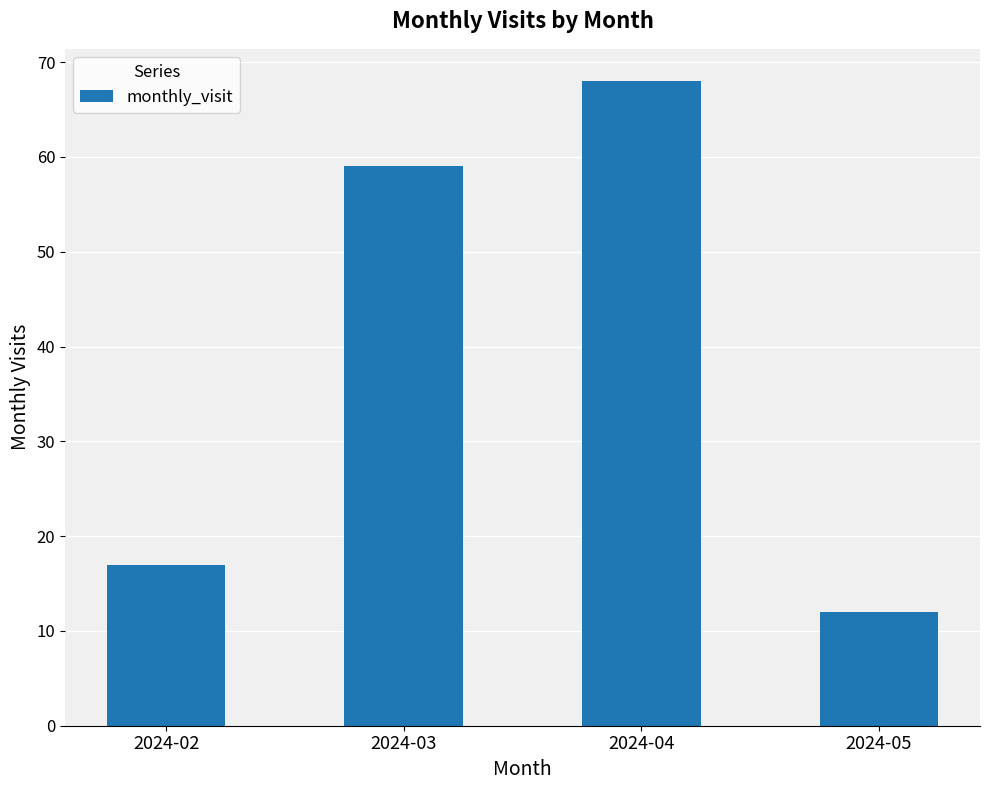

What is the value of the 2nd bar from the left?

59